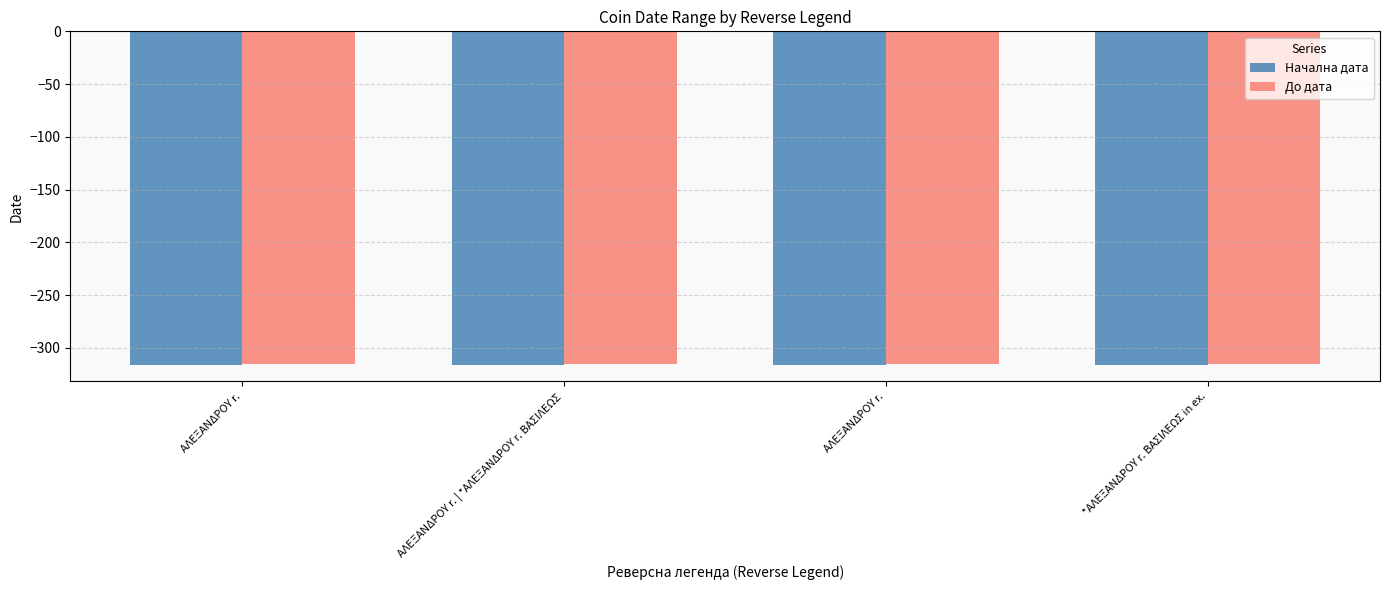

What are all the series names shown in the legend?

Начална дата, До дата